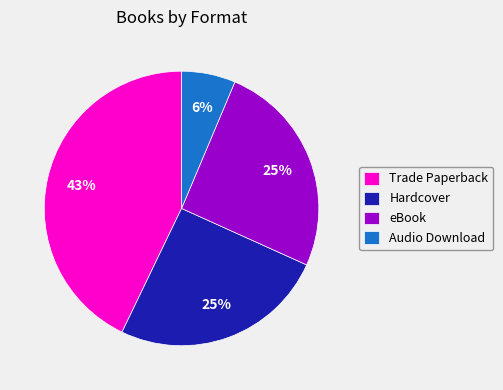

To the nearest percent, what is the combined percentage of Trade Paperback and Audio Download?

49%